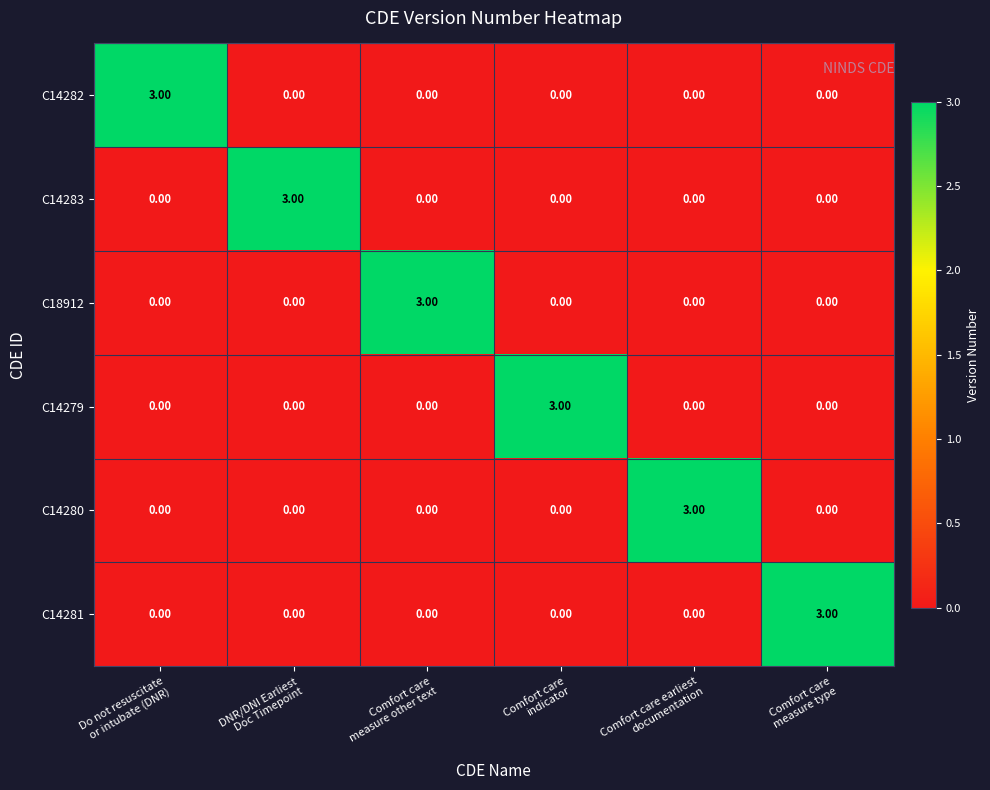

How many values in C18912 are above zero?

1